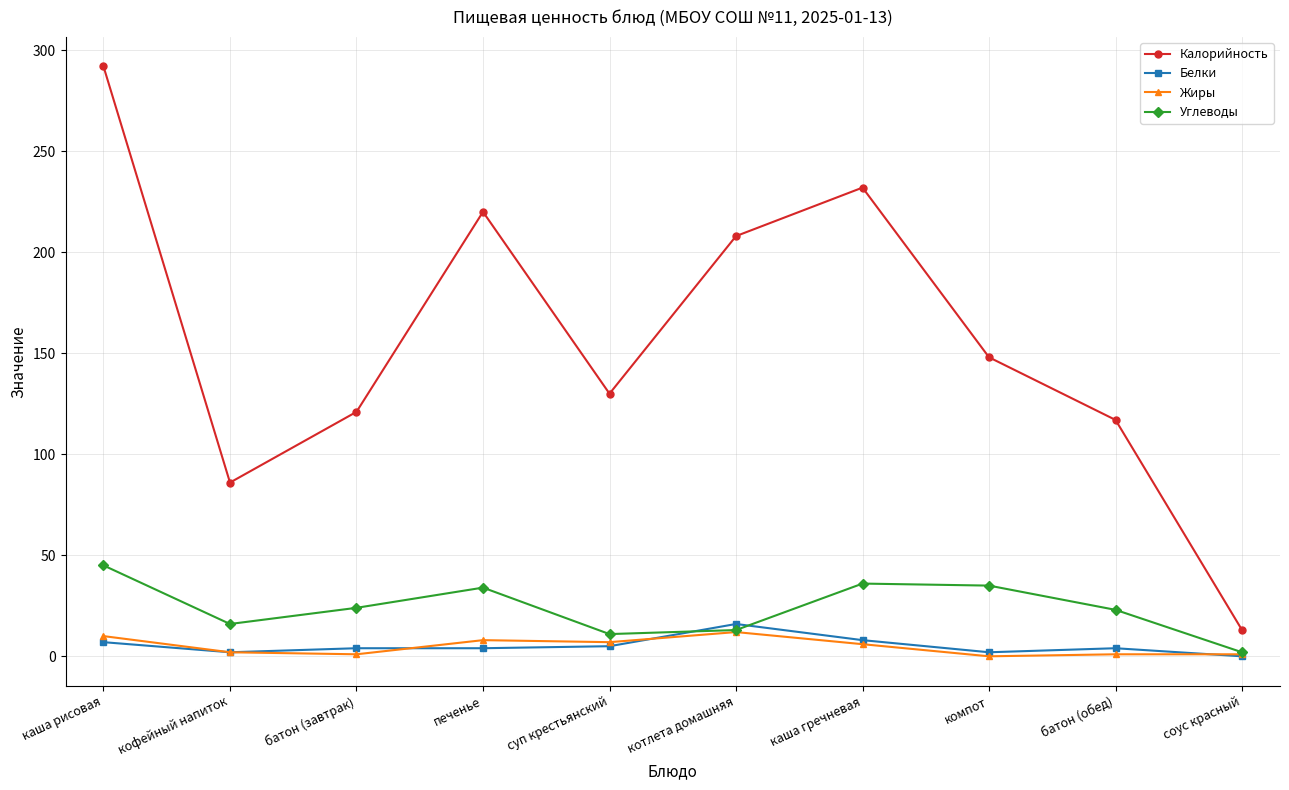

True or false: Жиры and Калорийность intersect in this chart.

False